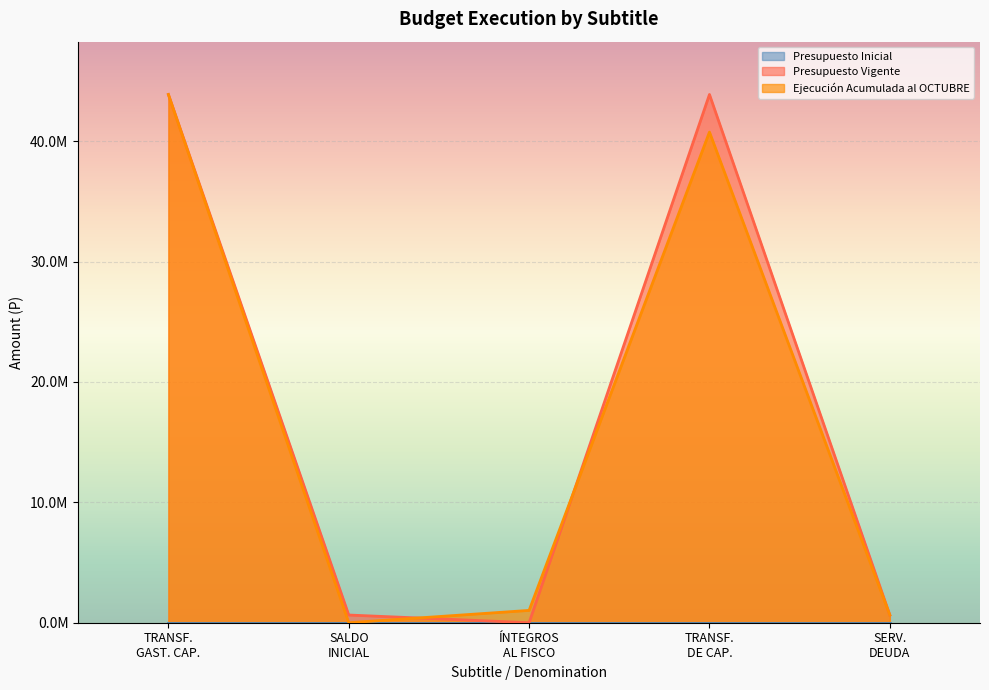

Reading right to left, extract all data points from this chart.

Presupuesto Vigente: 639444	43877288	0	639444	43877288
Ejecución Acumulada al OCTUBRE: 639444	40757240	1023493	0	43877288